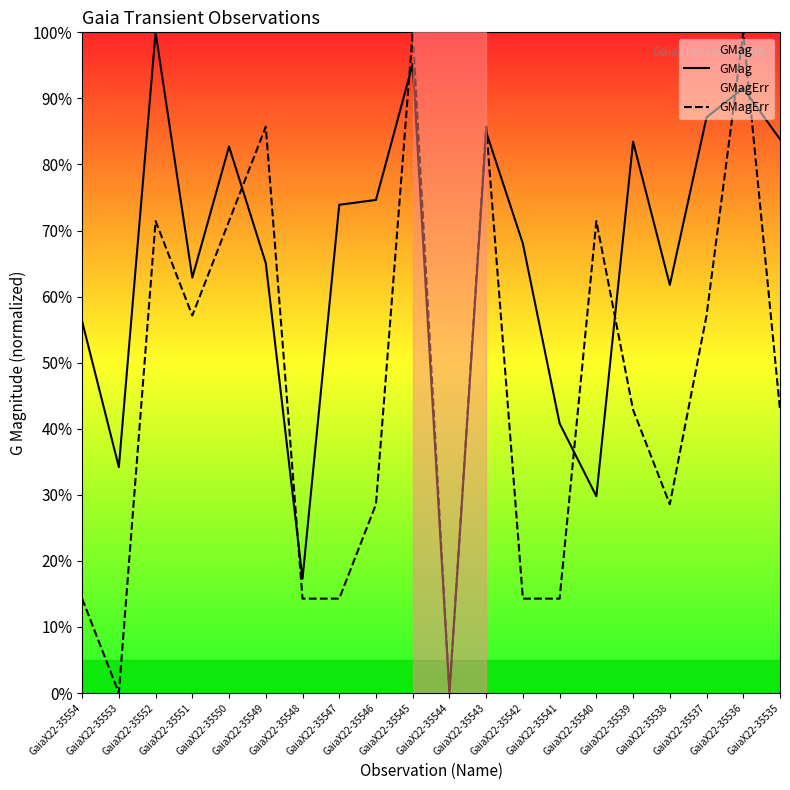

List the series in order of their peak value, lowest first.

GMag, GMagErr